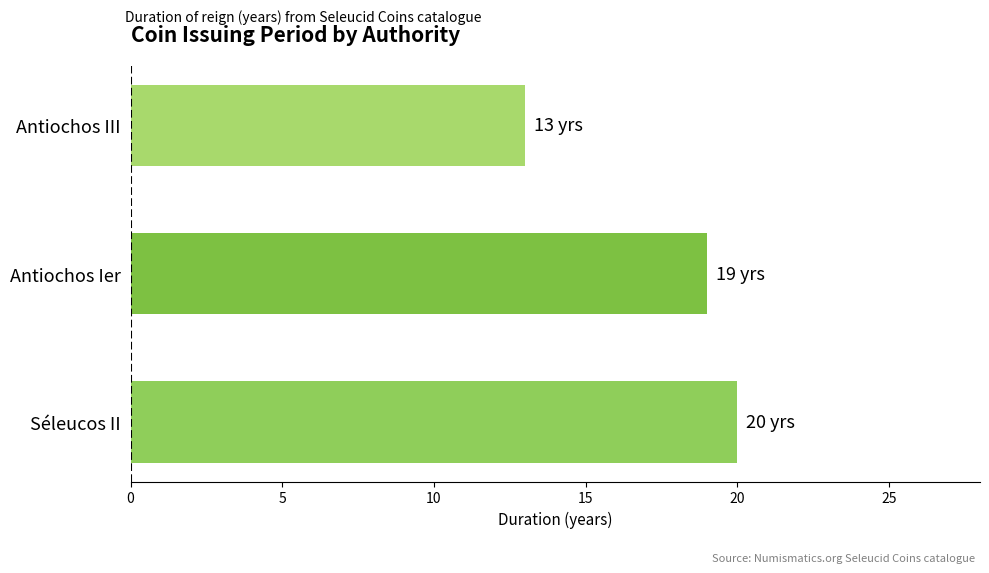

What is the difference between the maximum and minimum values?

7